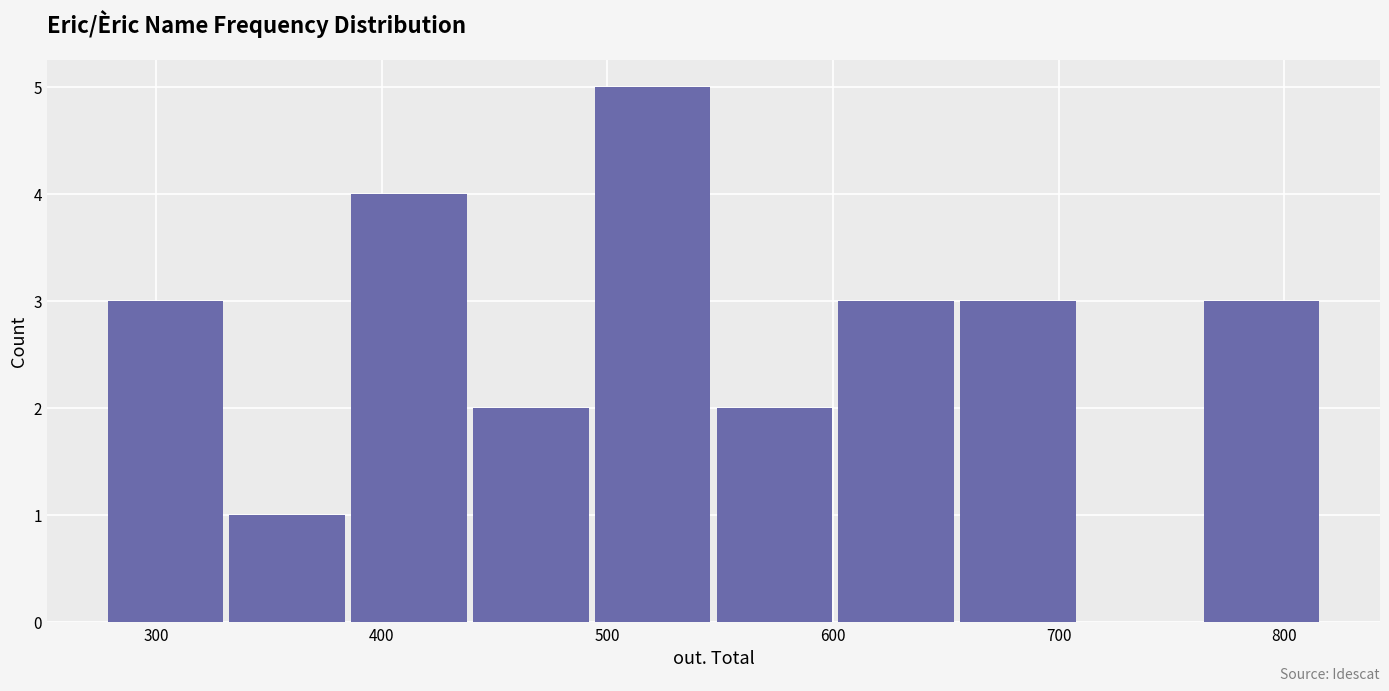

How tall is the bar that spans 493 to 547 on the x-axis? Neither the bar edges nor the heights are printed on the chart, so give them approximately, as read against the axes.

5